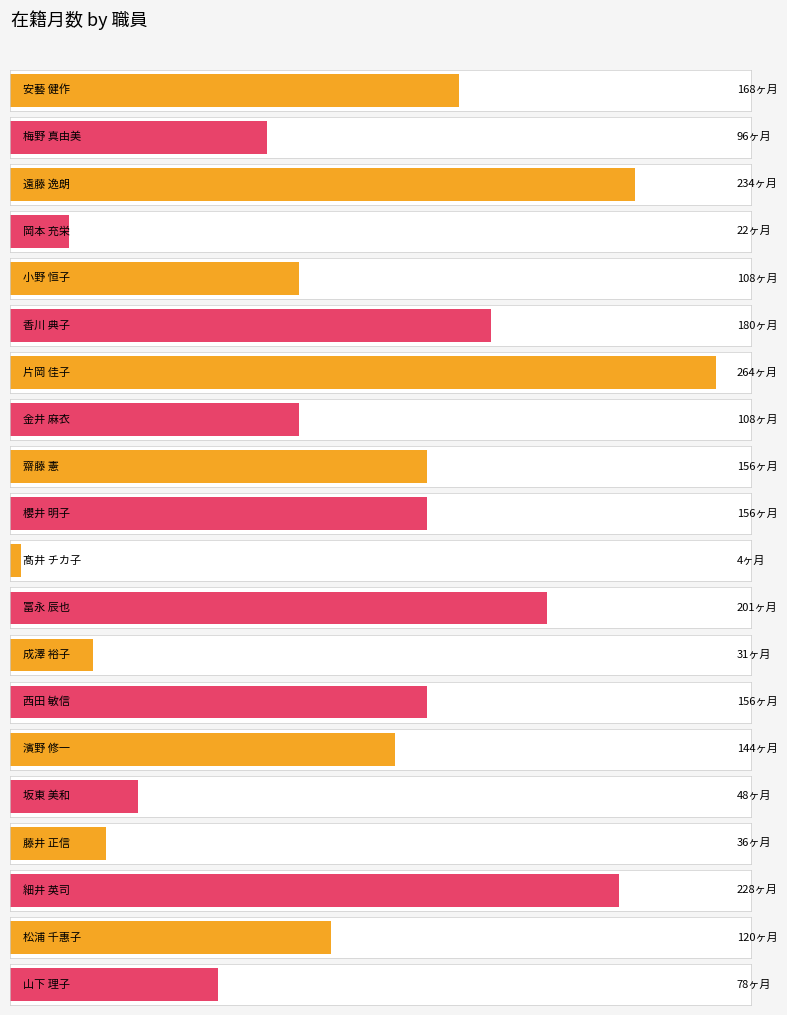

Rank the categories by value from highest to lowest.

片岡 佳子, 遠藤 逸朗, 細井 英司, 冨永 辰也, 香川 典子, 安藝 健作, 齋藤 憲, 櫻井 明子, 西田 敏信, 濱野 修一, 松浦 千惠子, 小野 恒子, 金井 麻衣, 梅野 真由美, 山下 理子, 坂東 美和, 藤井 正信, 成澤 裕子, 岡本 充栄, 髙井 チカ子